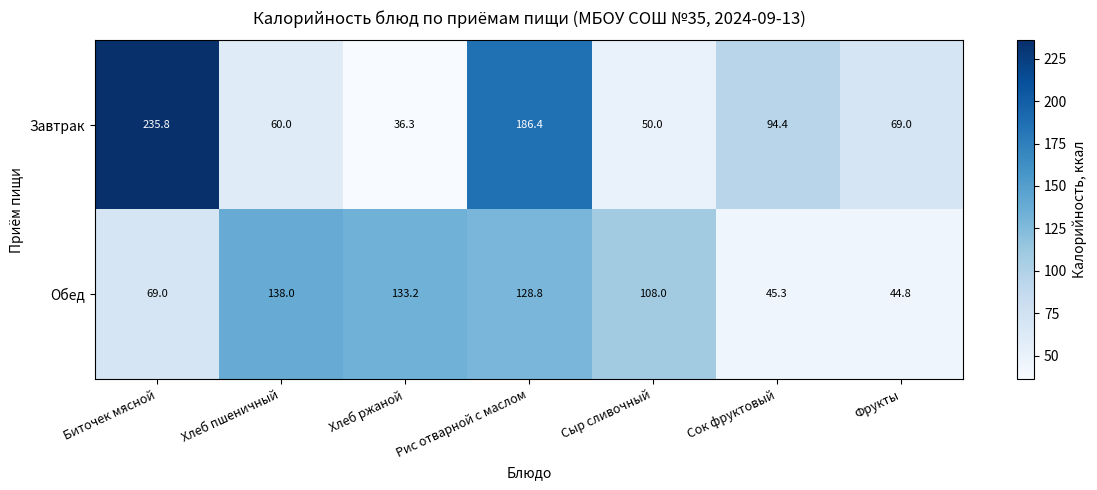

Reading left to right, transcribe all the data shown in this chart.

Завтрак: 235.8	60.0	36.3	186.4	50.0	94.4	69.0
Обед: 69.0	138.0	133.2	128.8	108.0	45.3	44.8